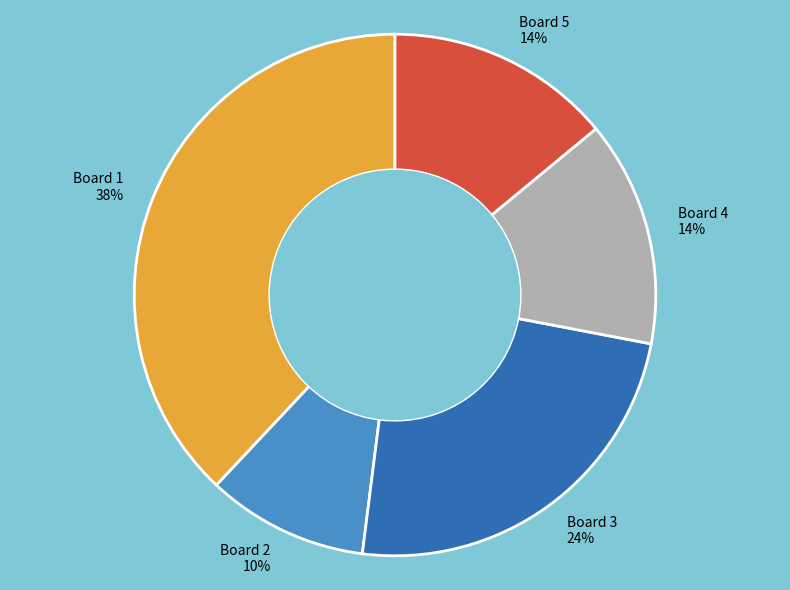

How many segments does this pie chart have?

5